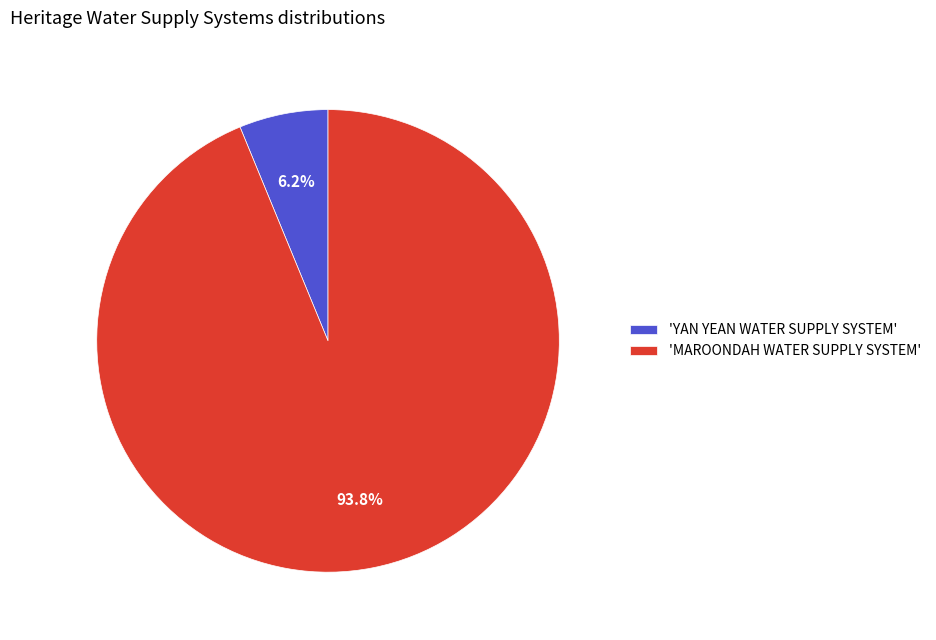

What is the total percentage of 'MAROONDAH WATER SUPPLY SYSTEM' and 'YAN YEAN WATER SUPPLY SYSTEM'?

100.0%